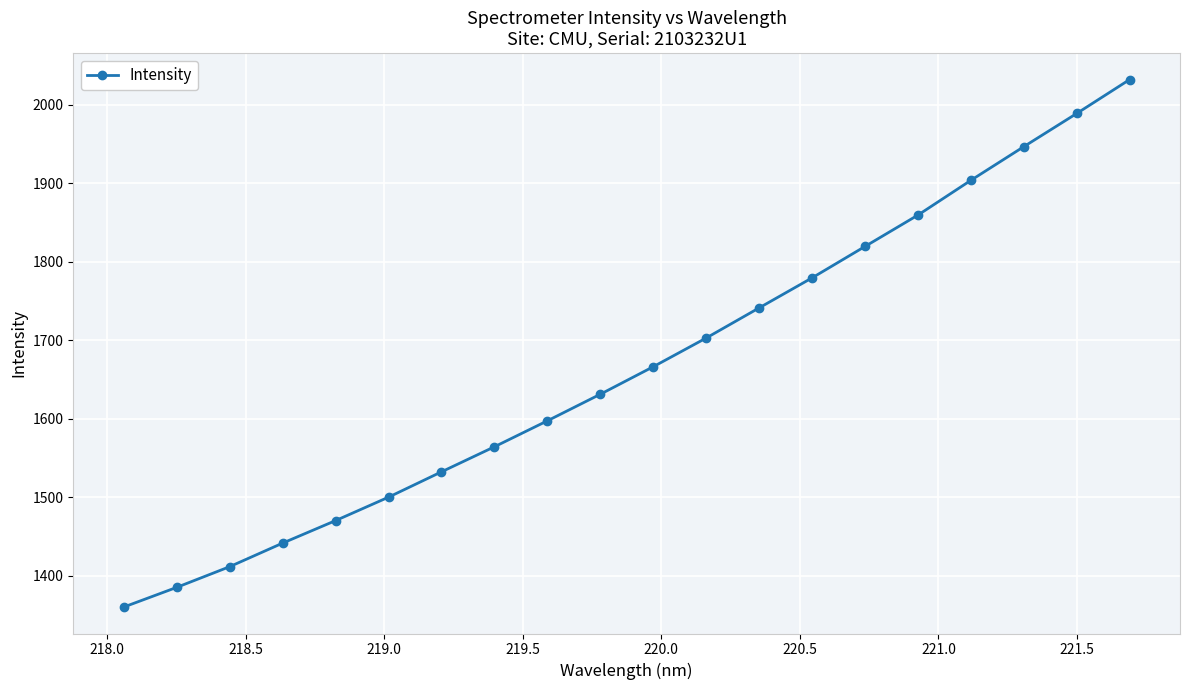

True or false: the data has more than 0 interior local peaks.

False